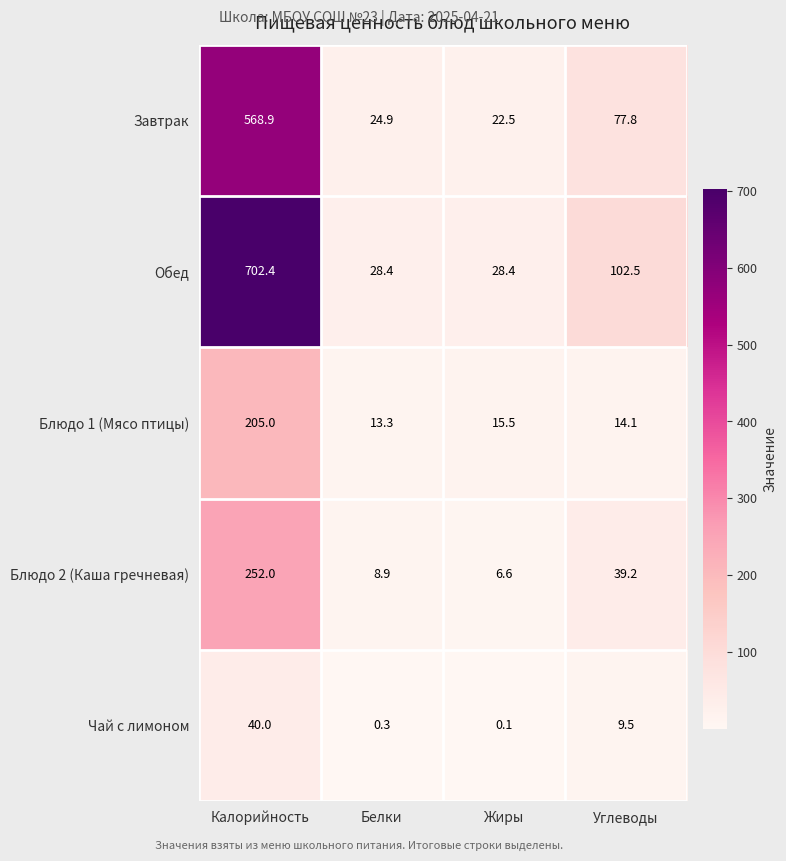

At which label does Чай с лимоном reach its minimum?

Жиры